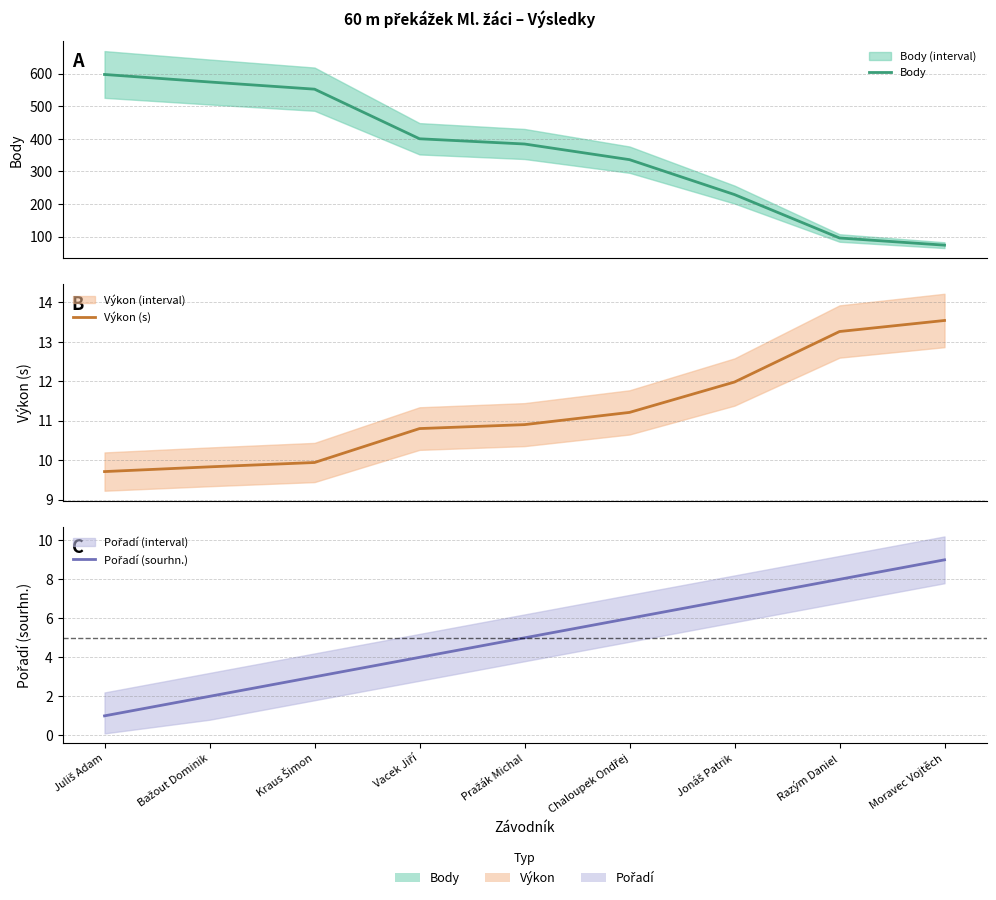

Which series has the largest range (max minus min)?

Body